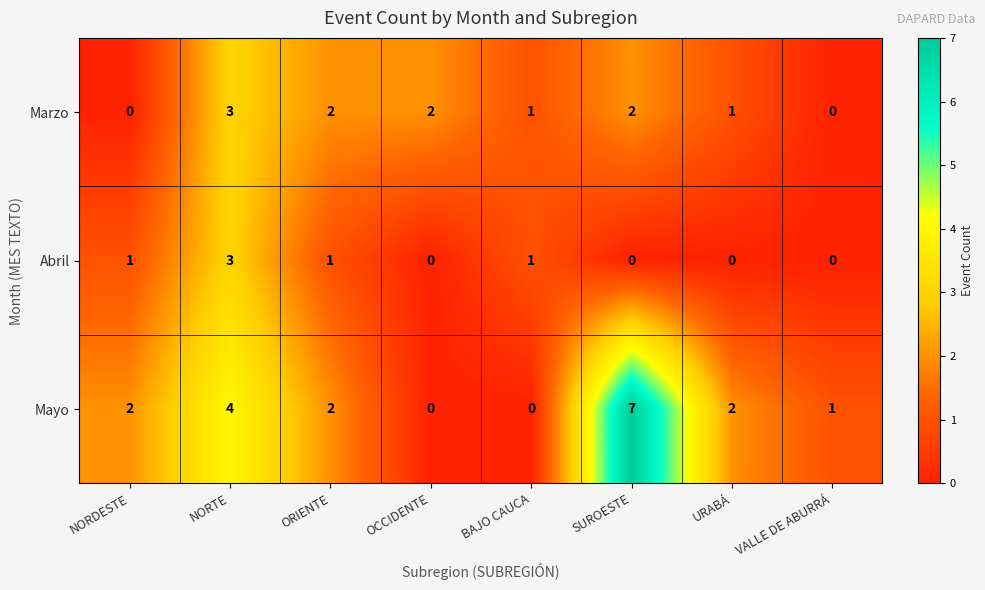

Which series has the widest spread of values?

Mayo